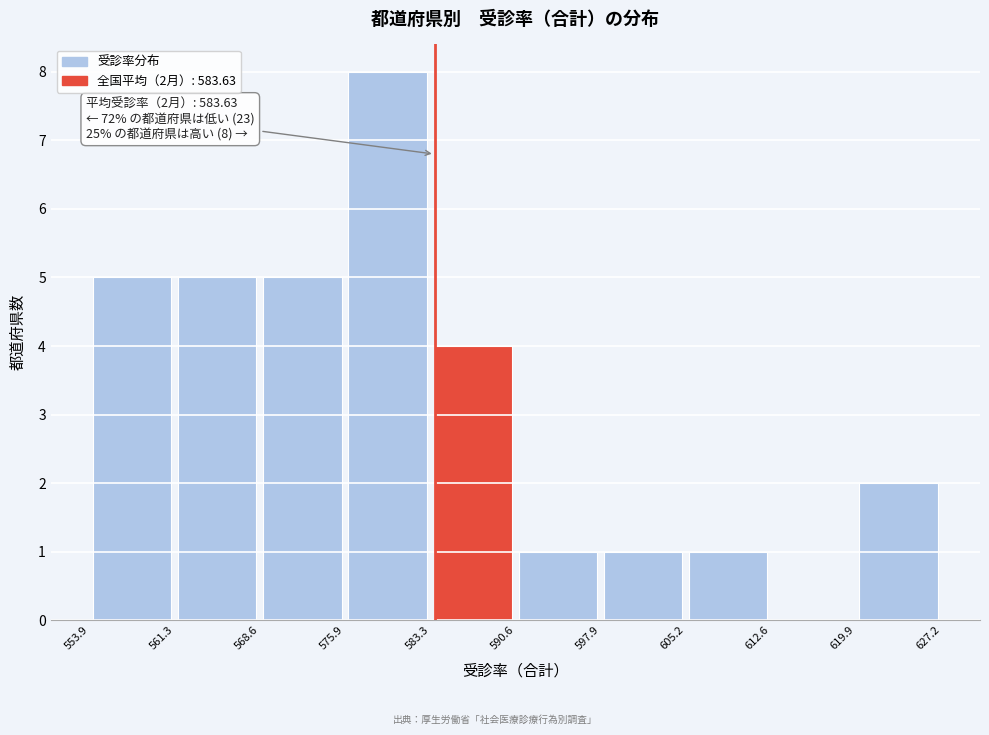

Over which range of the x-axis is the bar tallest?

575.9 to 583.3